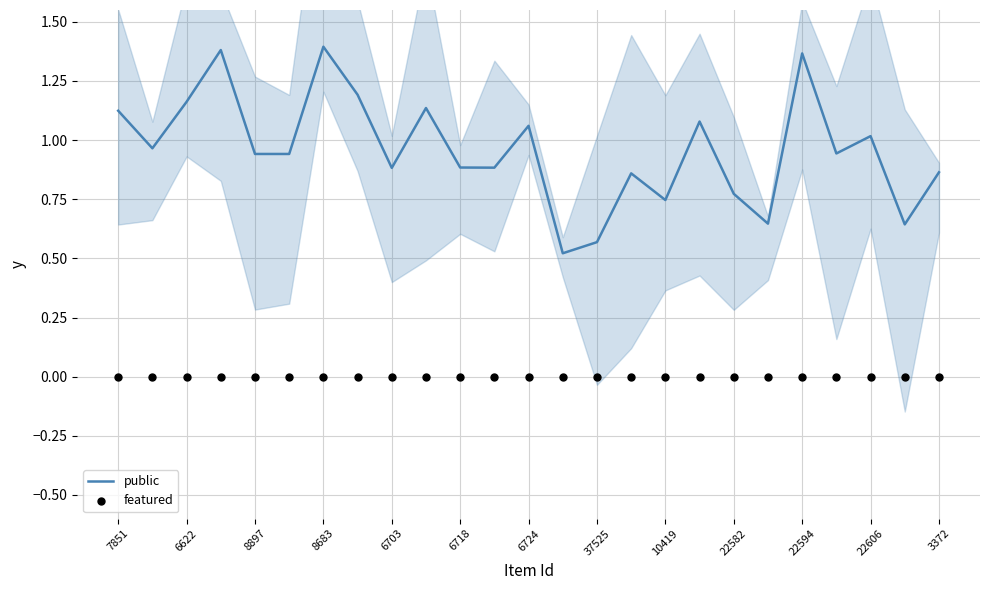

At how many categories does at least one series exceed 0?

25